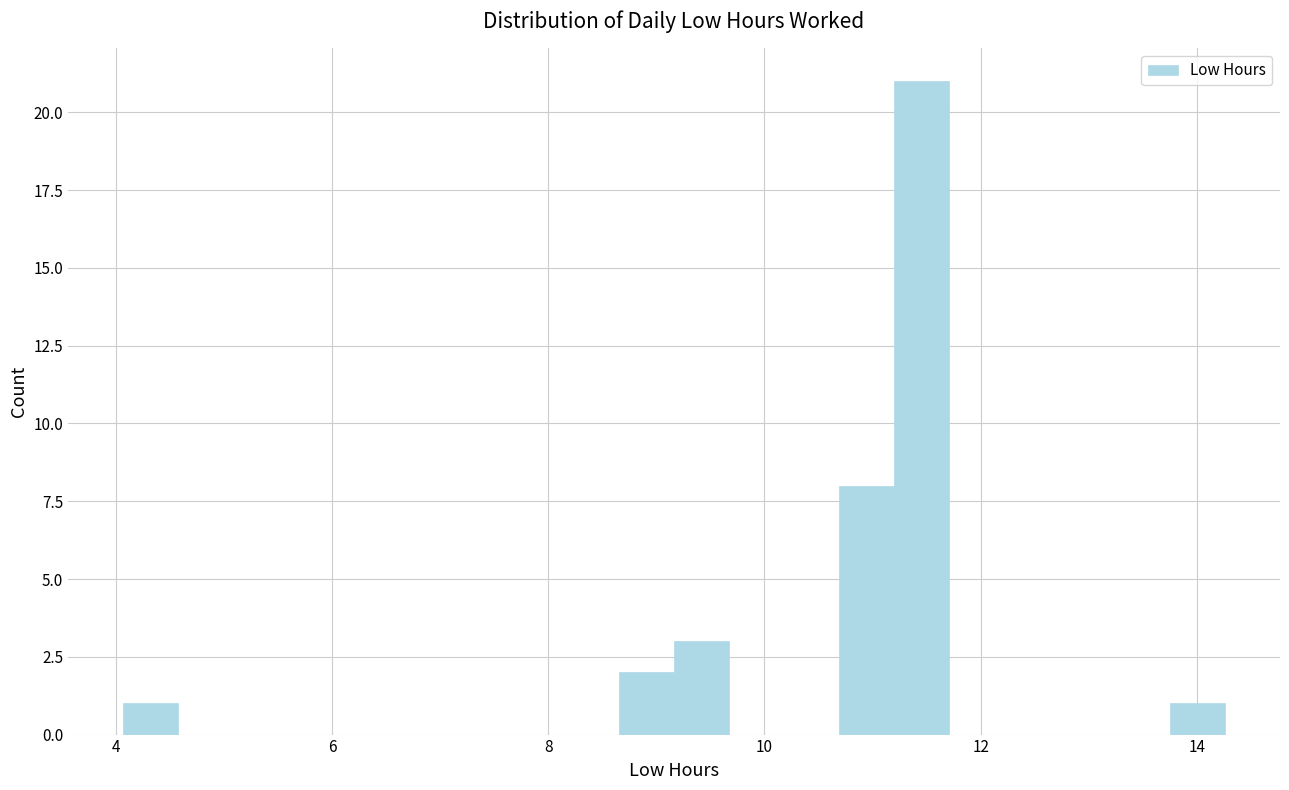

Around what value on the x-axis is the tallest bar? Give the approximate position of its centre, as read against the axis.

11.4